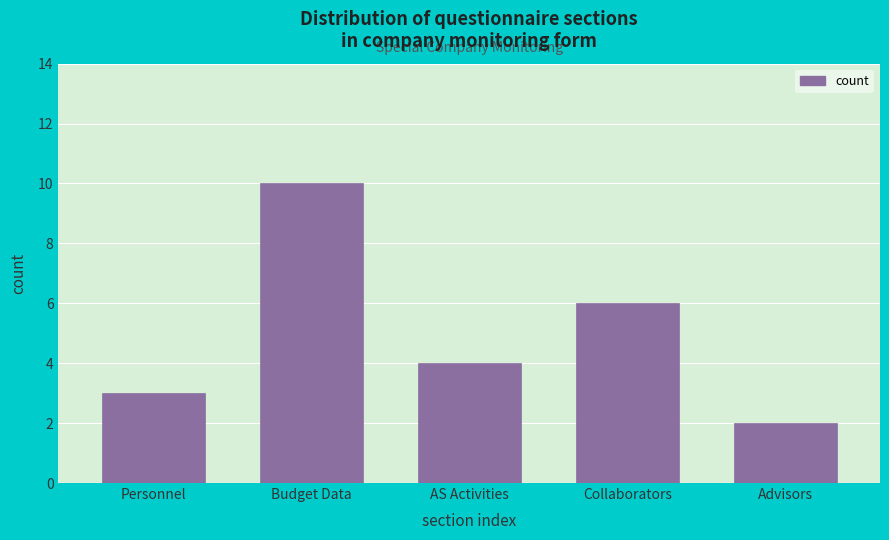

Reading left to right, list all the values displayed in this chart.

Personnel=3	Budget Data=10	AS Activities=4	Collaborators=6	Advisors=2